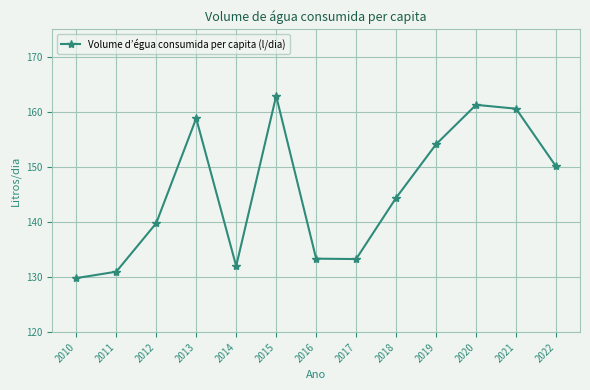

Count the number of categories in the chart.

13